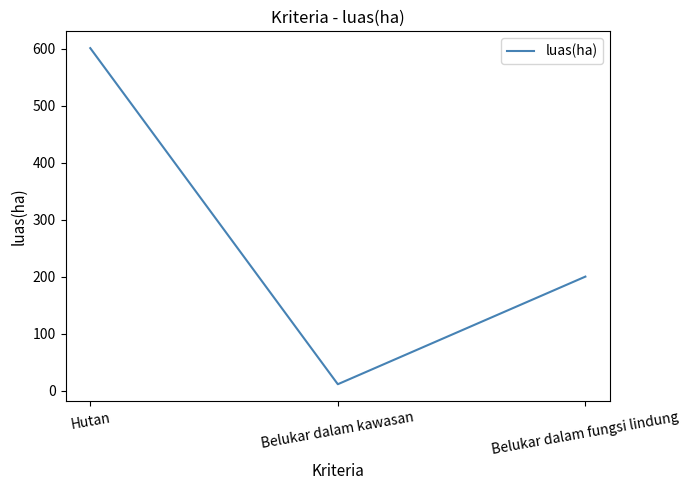

Which has a higher value, Belukar dalam fungsi lindung or Belukar dalam kawasan?

Belukar dalam fungsi lindung